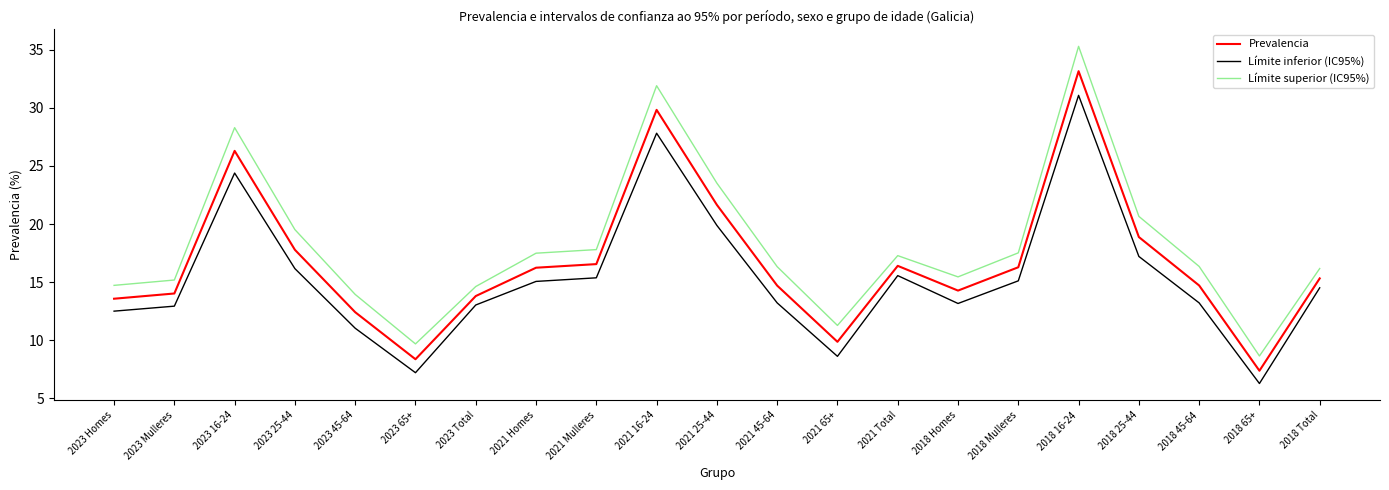

True or false: Límite inferior (IC95%) and Límite superior (IC95%) intersect in this chart.

False